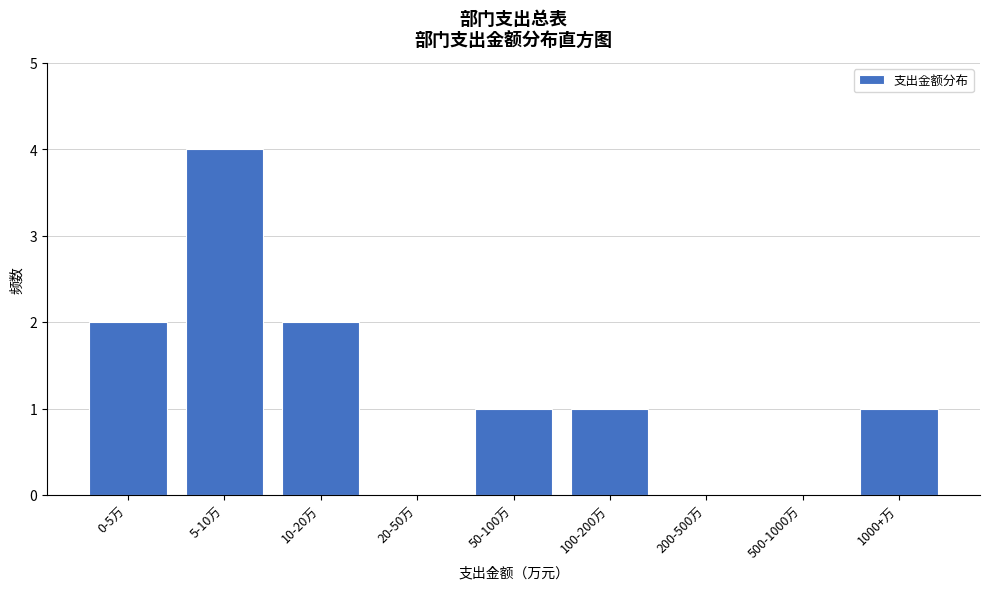

Reading left to right, extract all data points from this chart.

0-5万=2	5-10万=4	10-20万=2	20-50万=0	50-100万=1	100-200万=1	200-500万=0	500-1000万=0	1000+万=1